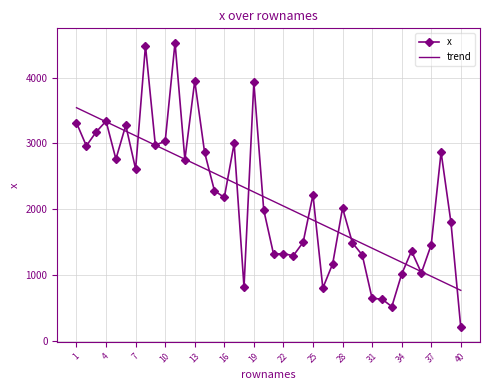

Which series has the largest range (max minus min)?

x